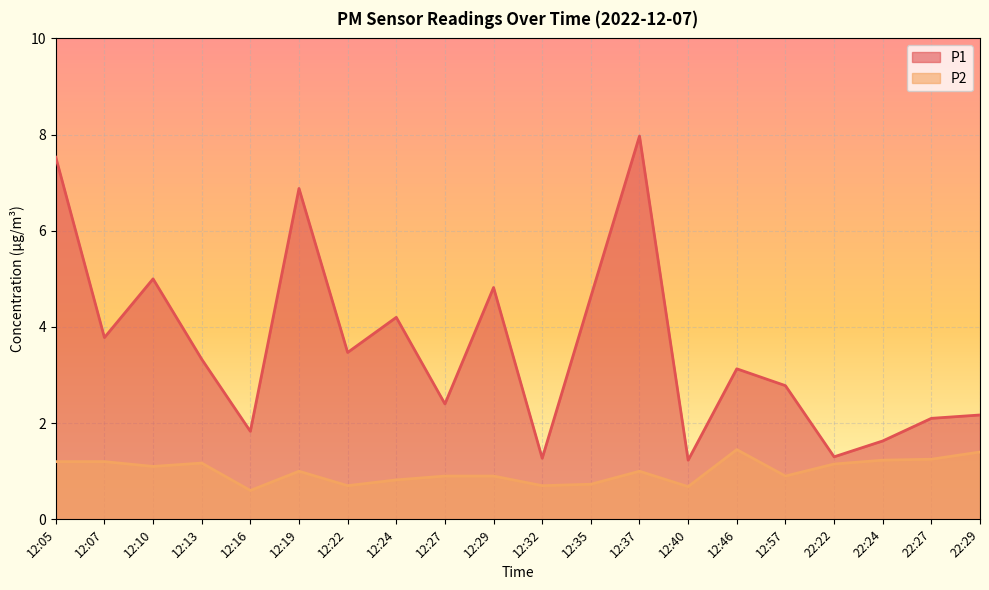

What is the highest value of the P2 series?

1.4